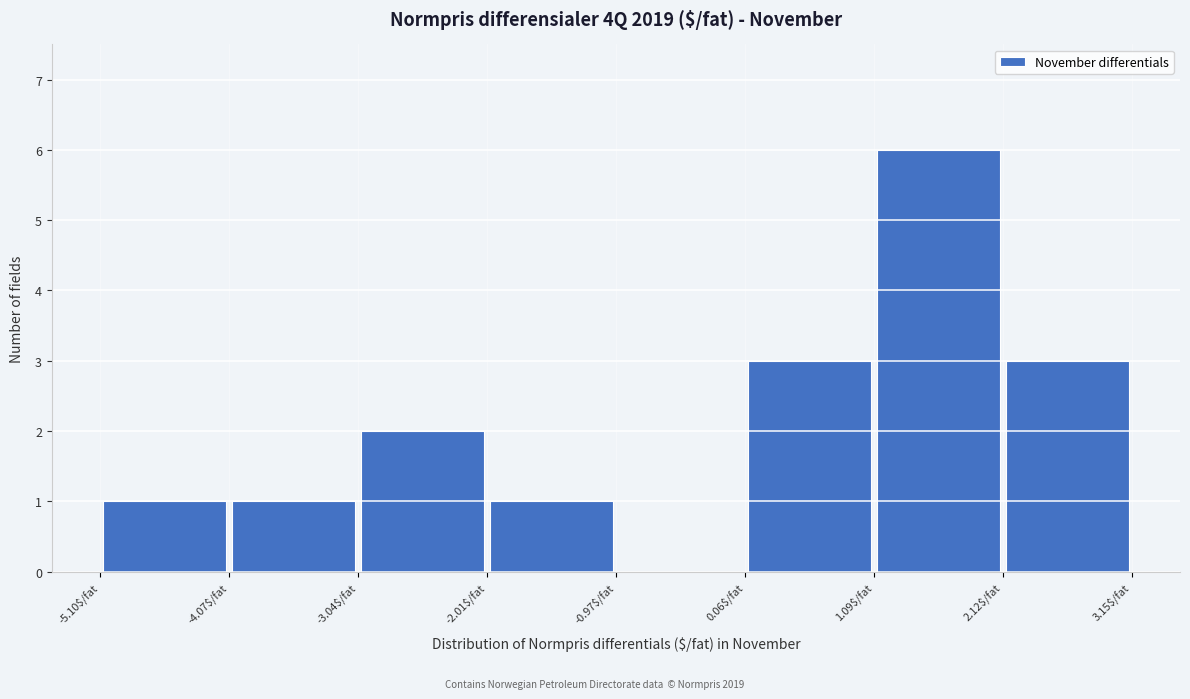

Over which range of the x-axis is the bar tallest?

1.0 to 2.2